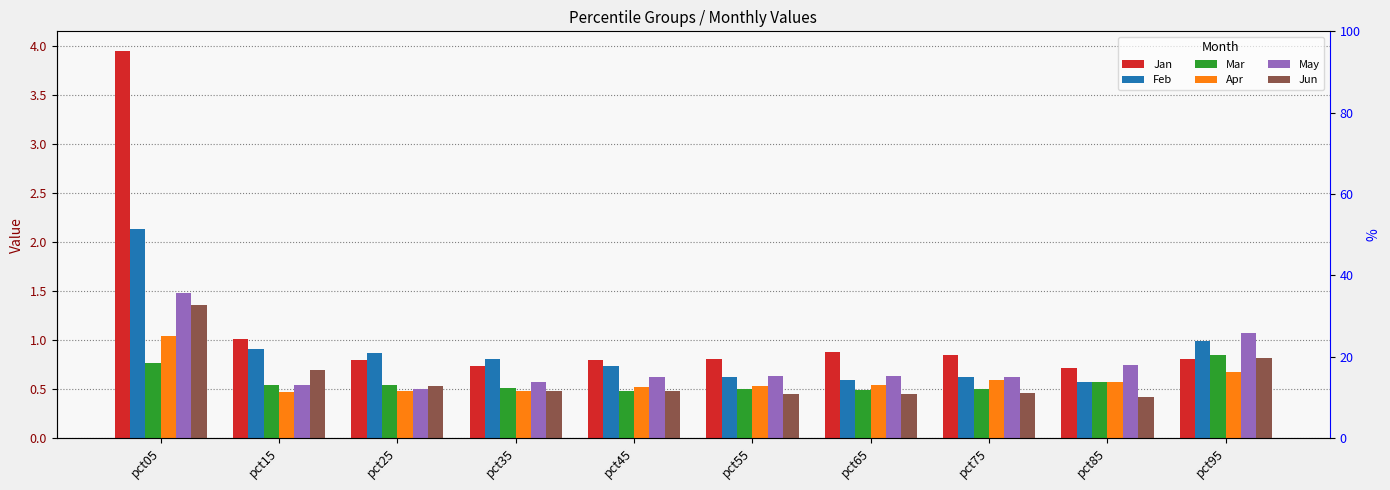

How many groups of bars are there?

10